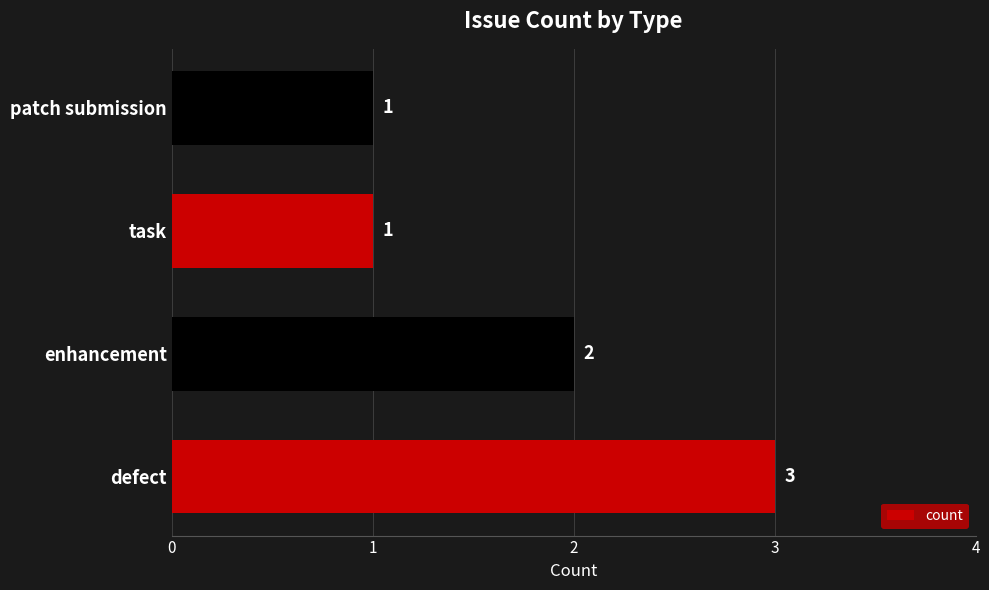

The value at patch submission is 1. True or false?

True